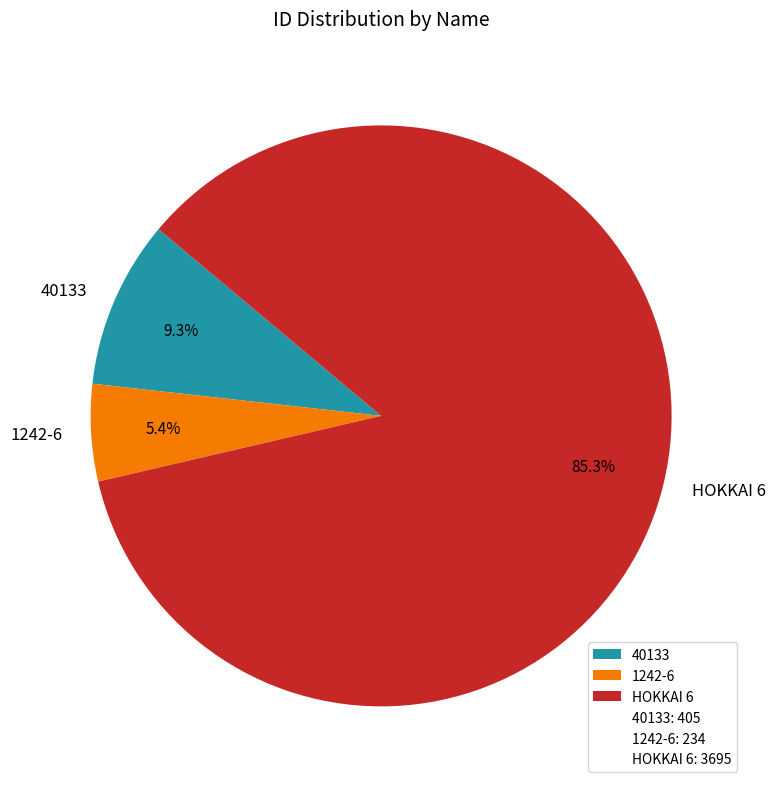

Which category has the smallest portion of the pie?

1242-6